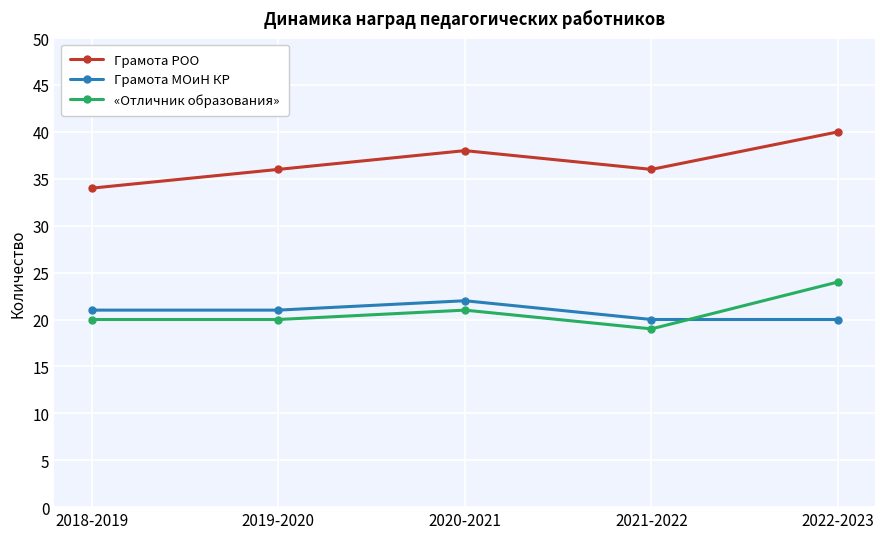

What is the highest value of the Грамота МОиН КР series?

22